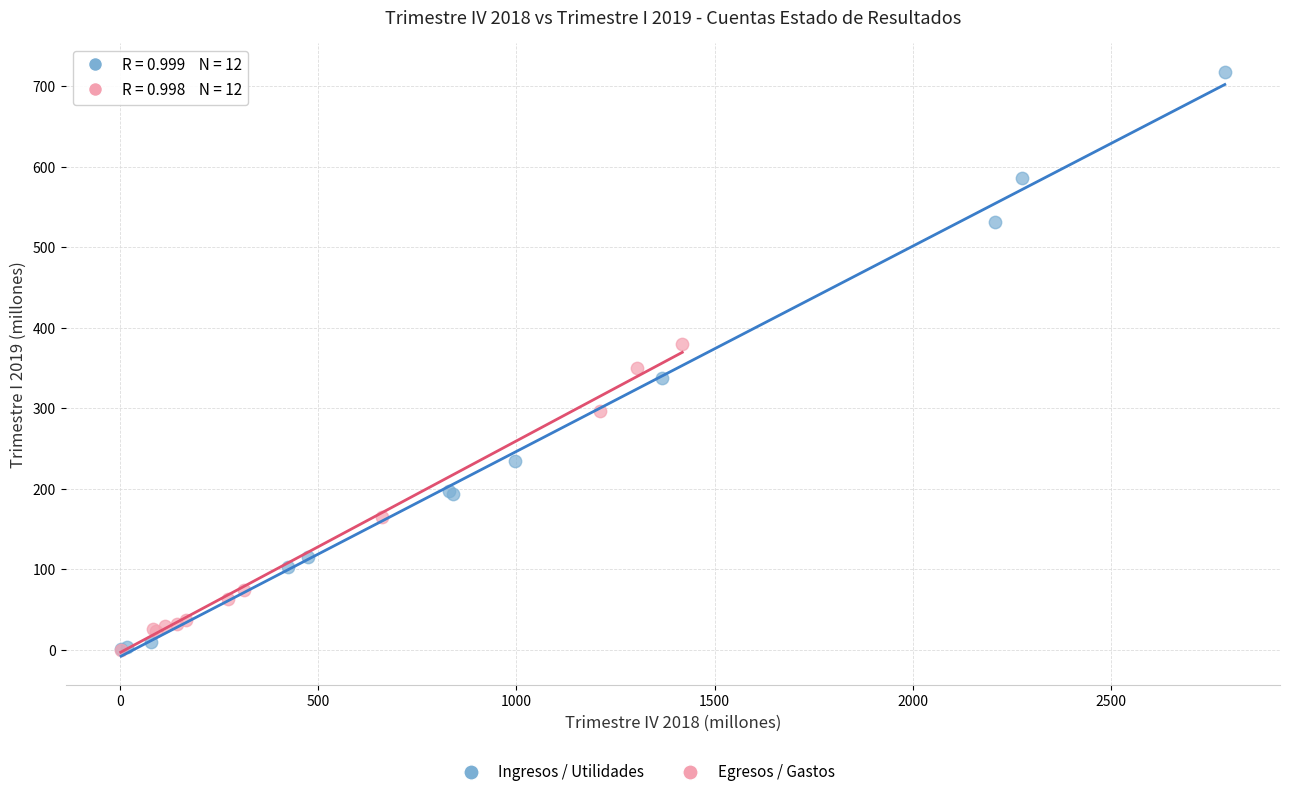

Which series has the widest spread of Y values?

Ingresos / Utilidades